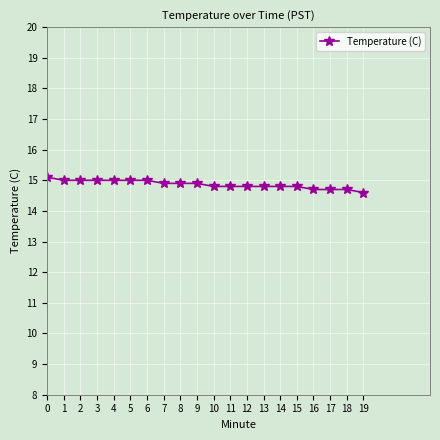

What is the minimum value shown in the chart?

14.6